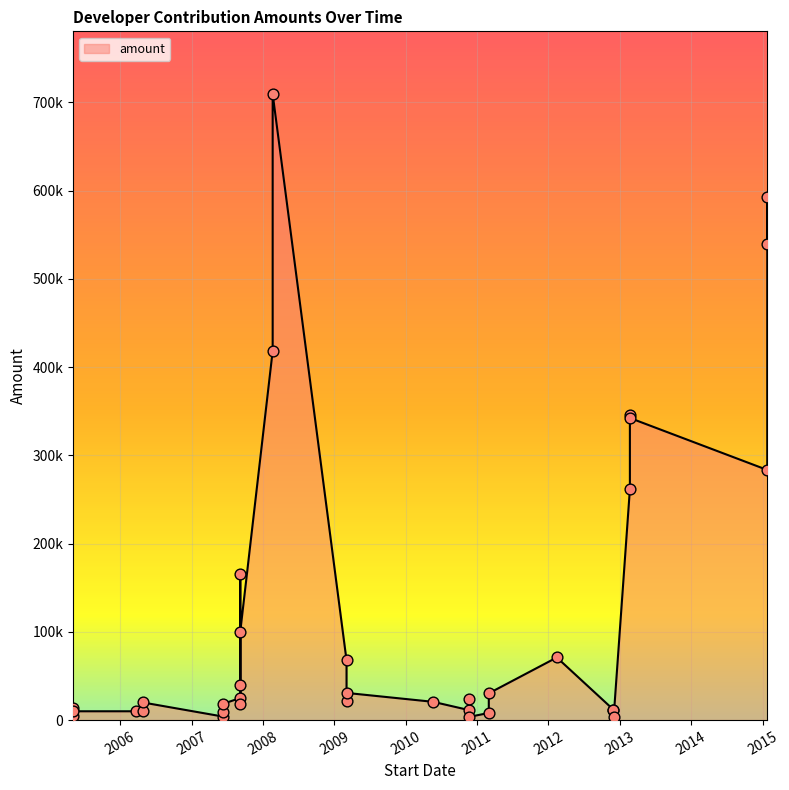

Between 2012-02-13 and 2012-11-29, which is larger?

2012-02-13